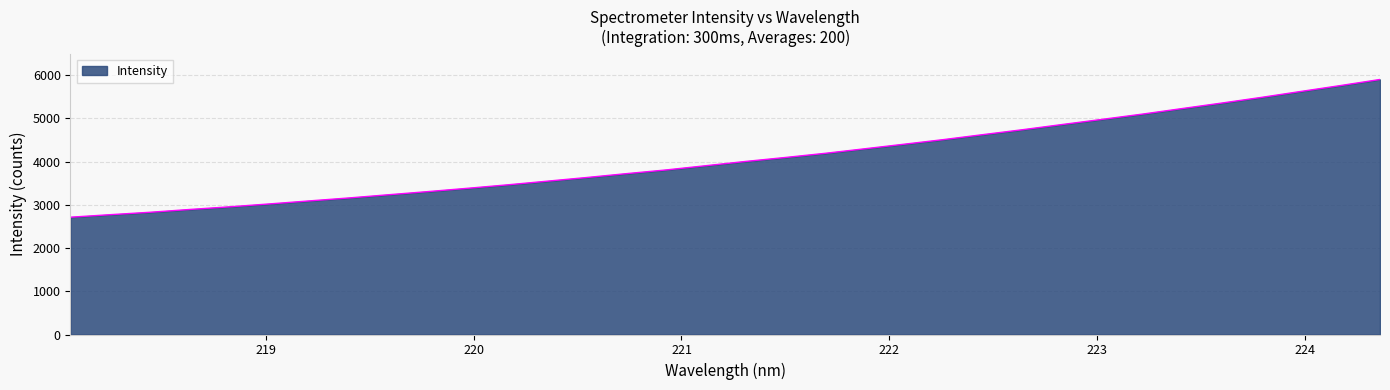

What is the smallest value displayed?

2712.8